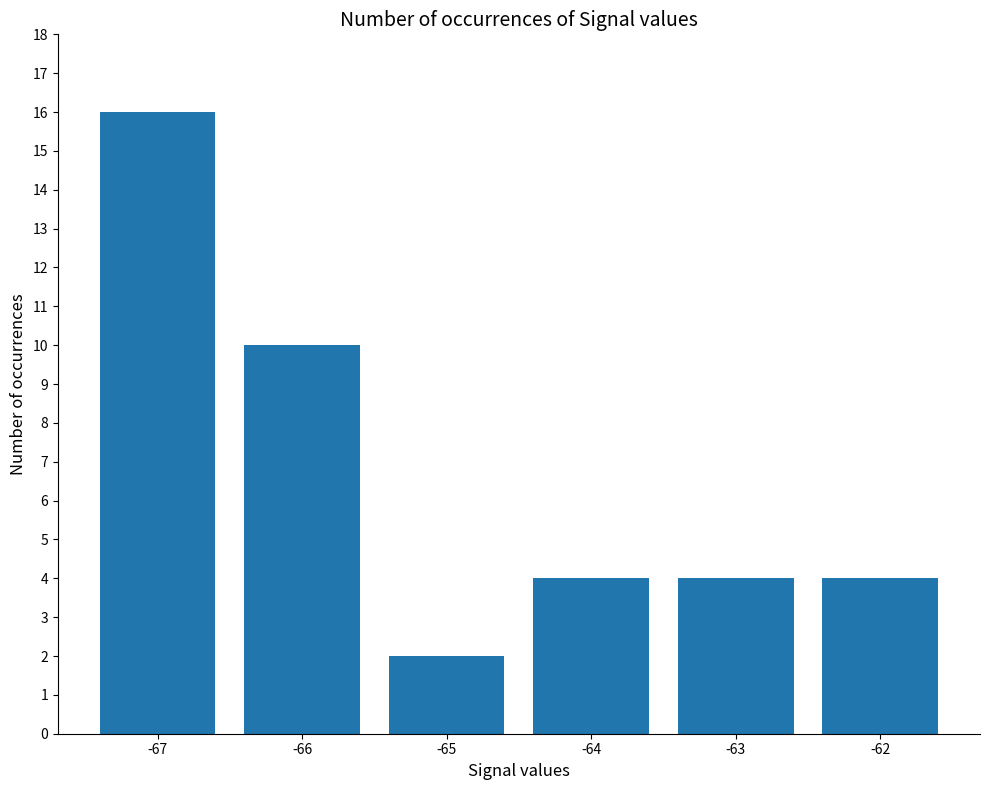

Is it true that the value at -67 is 4?

False